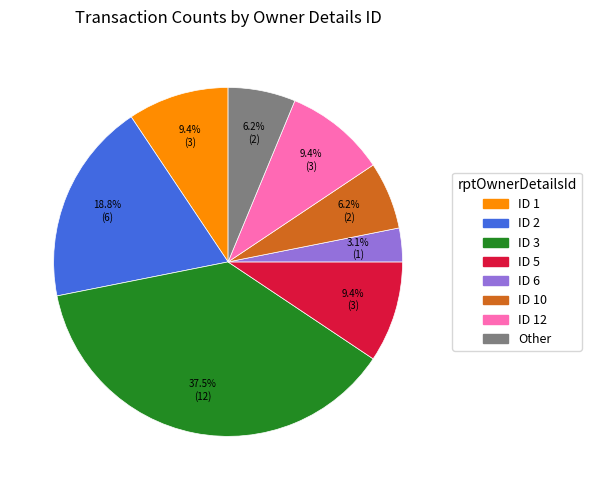

Does any single category account for the majority?

No